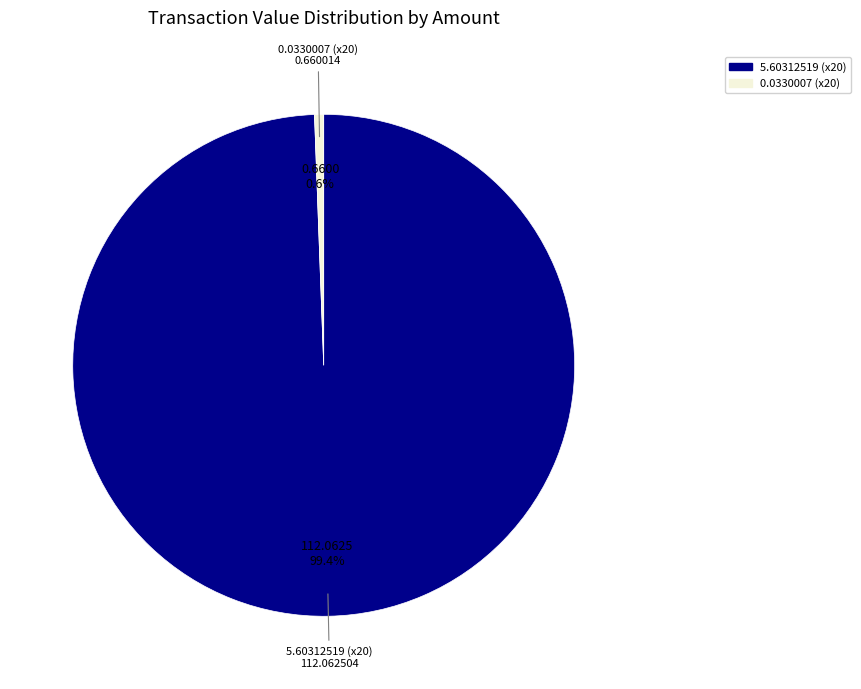

Is there a majority slice in this chart?

Yes